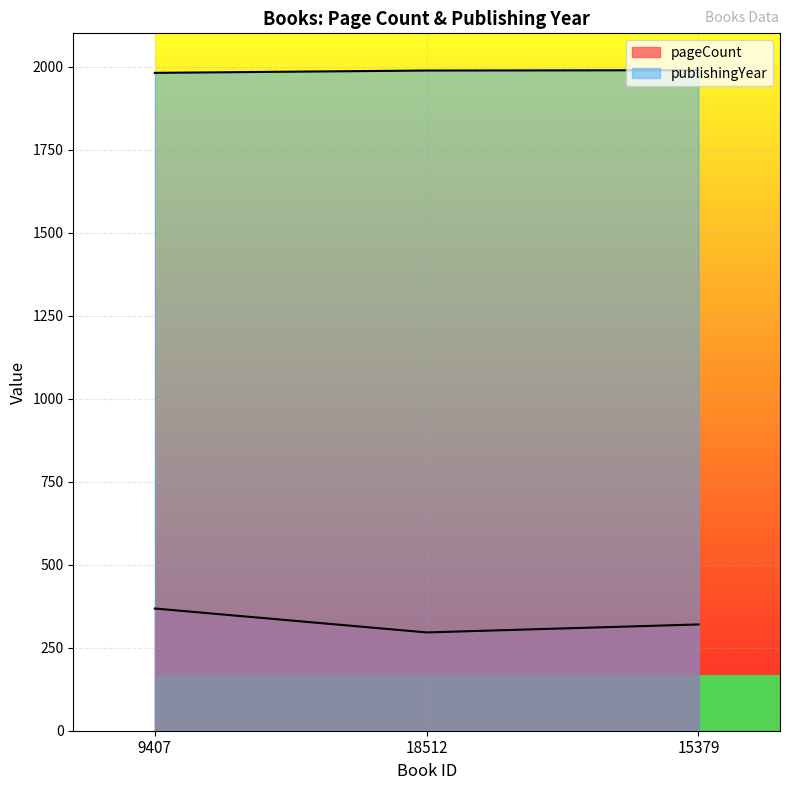

What is the sum of all pageCount values?

984